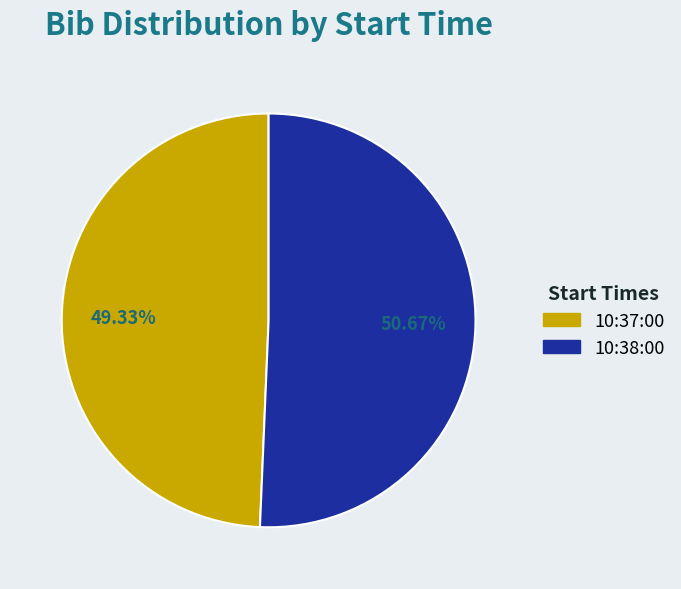

What percentage is the 10:37:00 slice, to the nearest percent?

49%